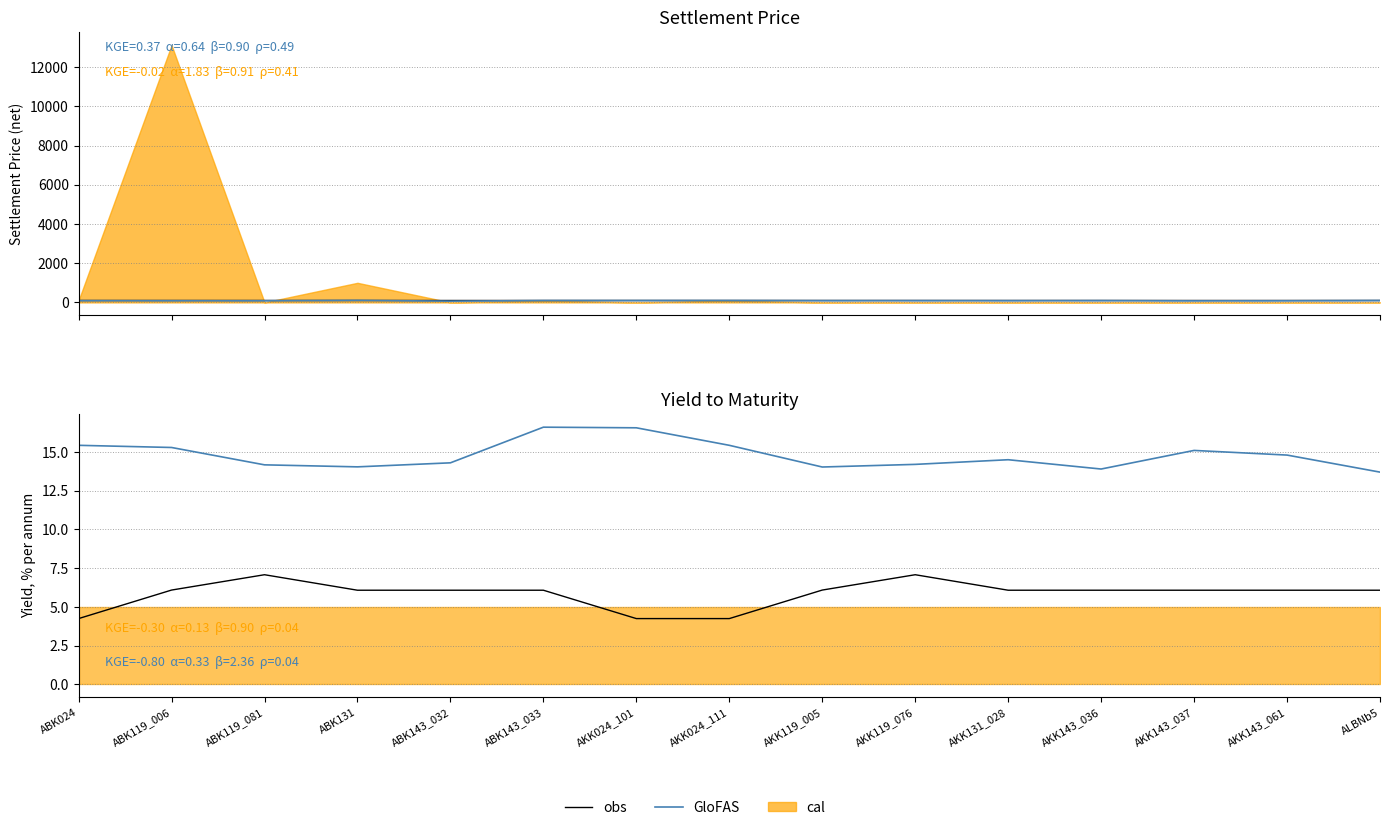

Reading right to left, extract all data points from this chart.

obs: 6.1	6.1	6.1	6.1	6.1	7.1	6.1	4.2	4.2	6.1	6.1	6.1	7.1	6.1	4.2
GloFAS: 13.7	14.8	15.1	13.9	14.5	14.2	14.0	15.4	16.6	16.6	14.3	14.0	14.2	15.3	15.4